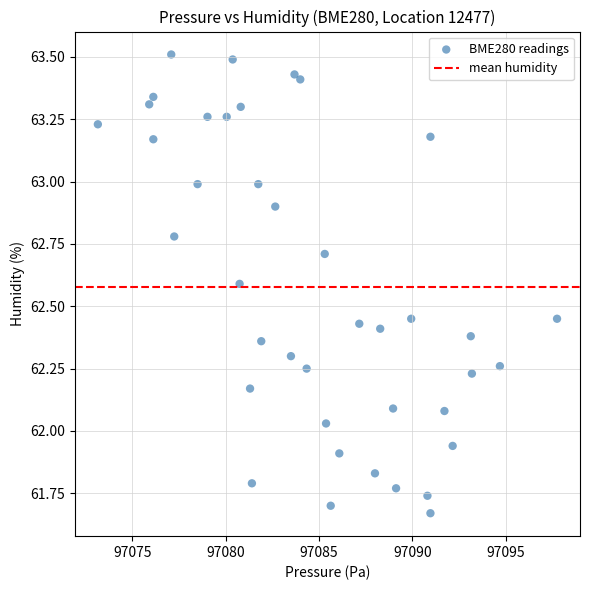

What is the range of Y values (max minus min)?

1.8